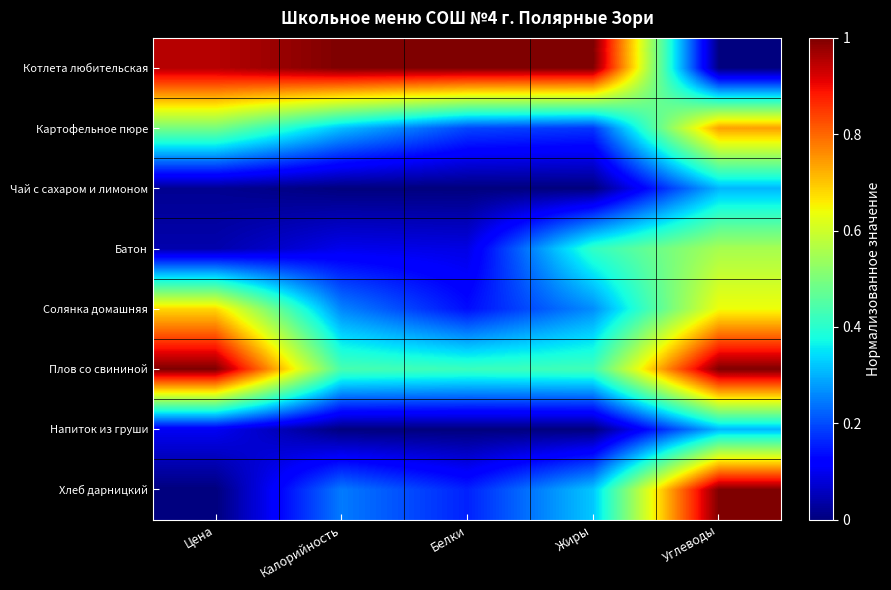

Which has a higher value, Жиры or Белки?

Жиры